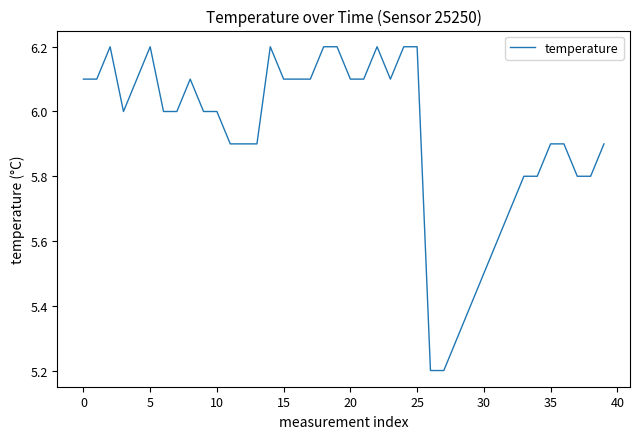

What is the sum of all values?

237.1